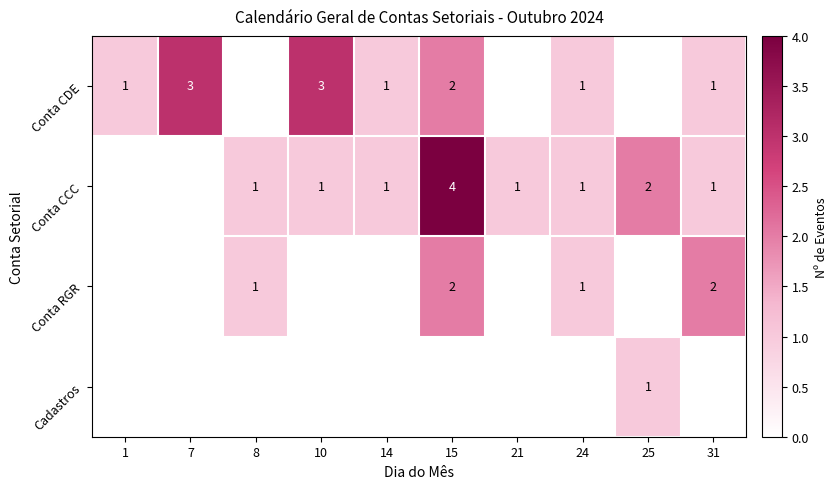

Between 8 and 31, which is larger?

31